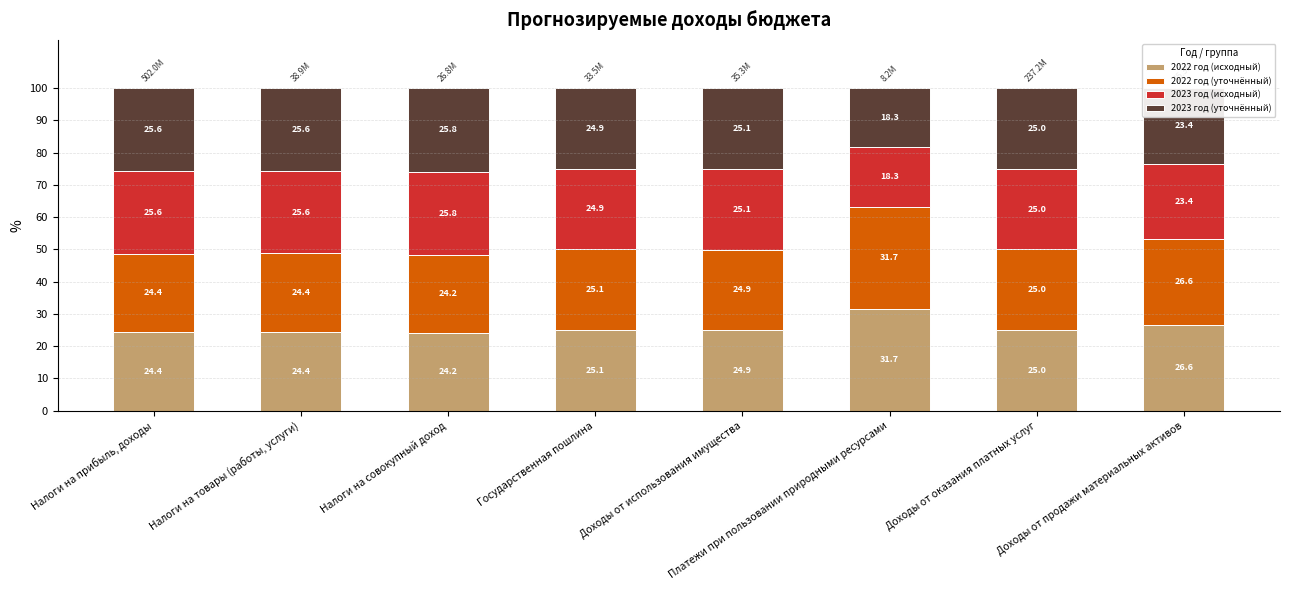

How many categories are shown in the chart?

8